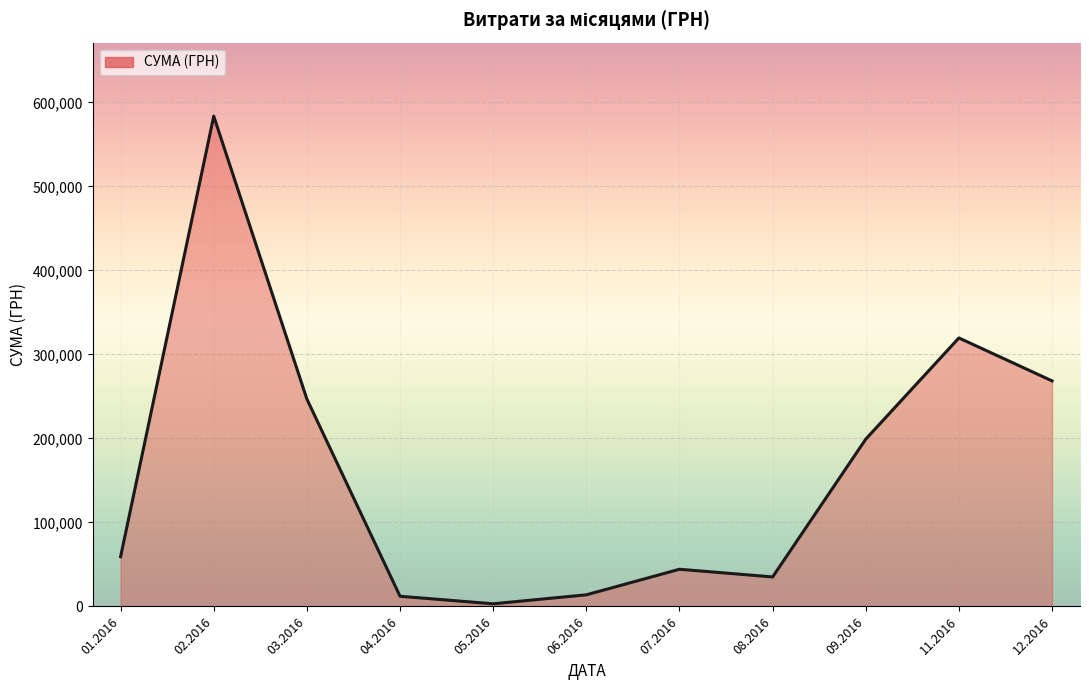

At which category does the data reach its first local valley?

05.2016